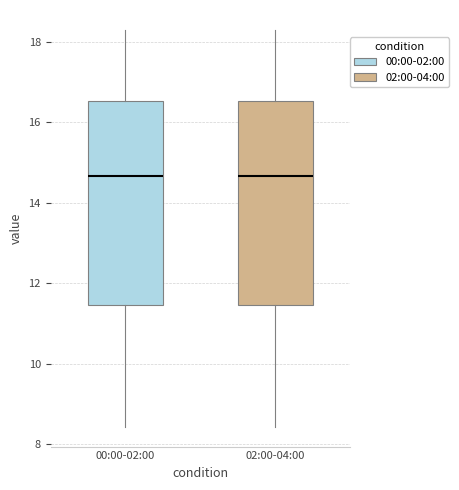

Reading left to right, transcribe this box plot: for each box, give where its median line is, the range the box spans, and where its two whiskers end, as read against the y-axis. The values are not printed on the chart, so give them approximately, as read against the axis.

00:00-02:00: median 14.6, box 11.4 to 16.6, whiskers 8.4 to 18.4
02:00-04:00: median 14.6, box 11.4 to 16.6, whiskers 8.4 to 18.4